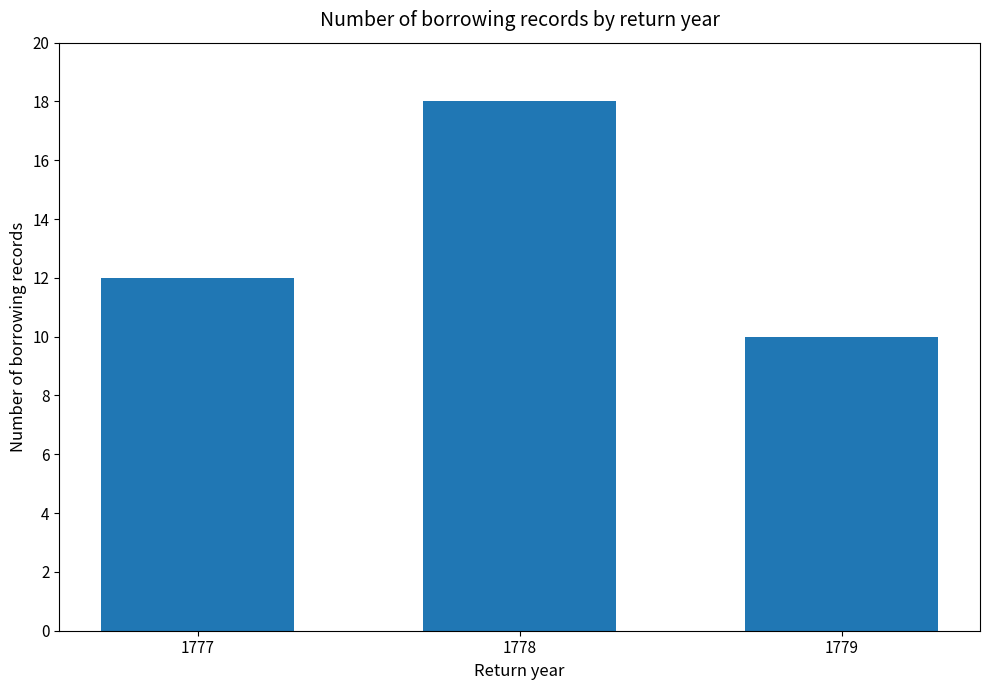

Are the bars grouped side by side (vs. stacked)?

No